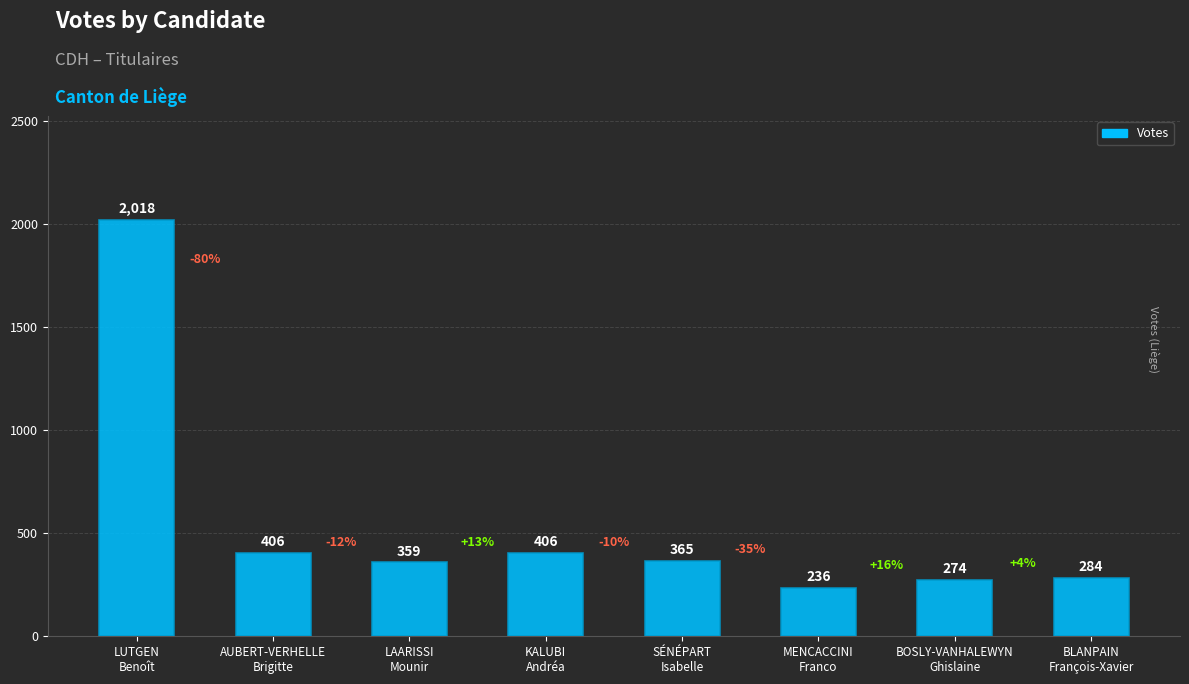

What is the average value?

544